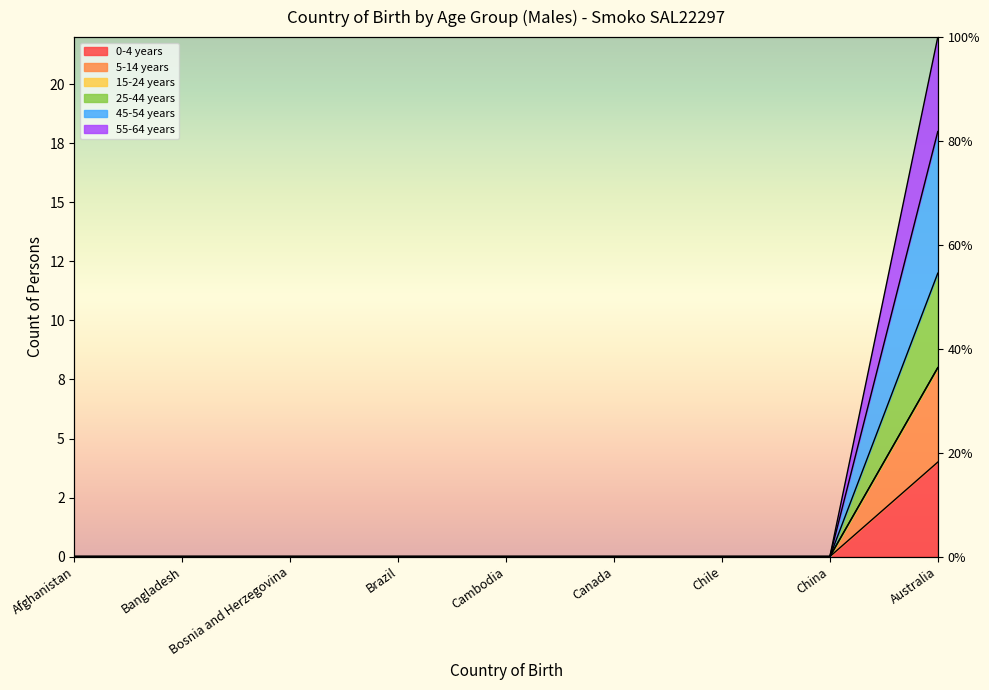

Does the chart have visible grid lines?

No